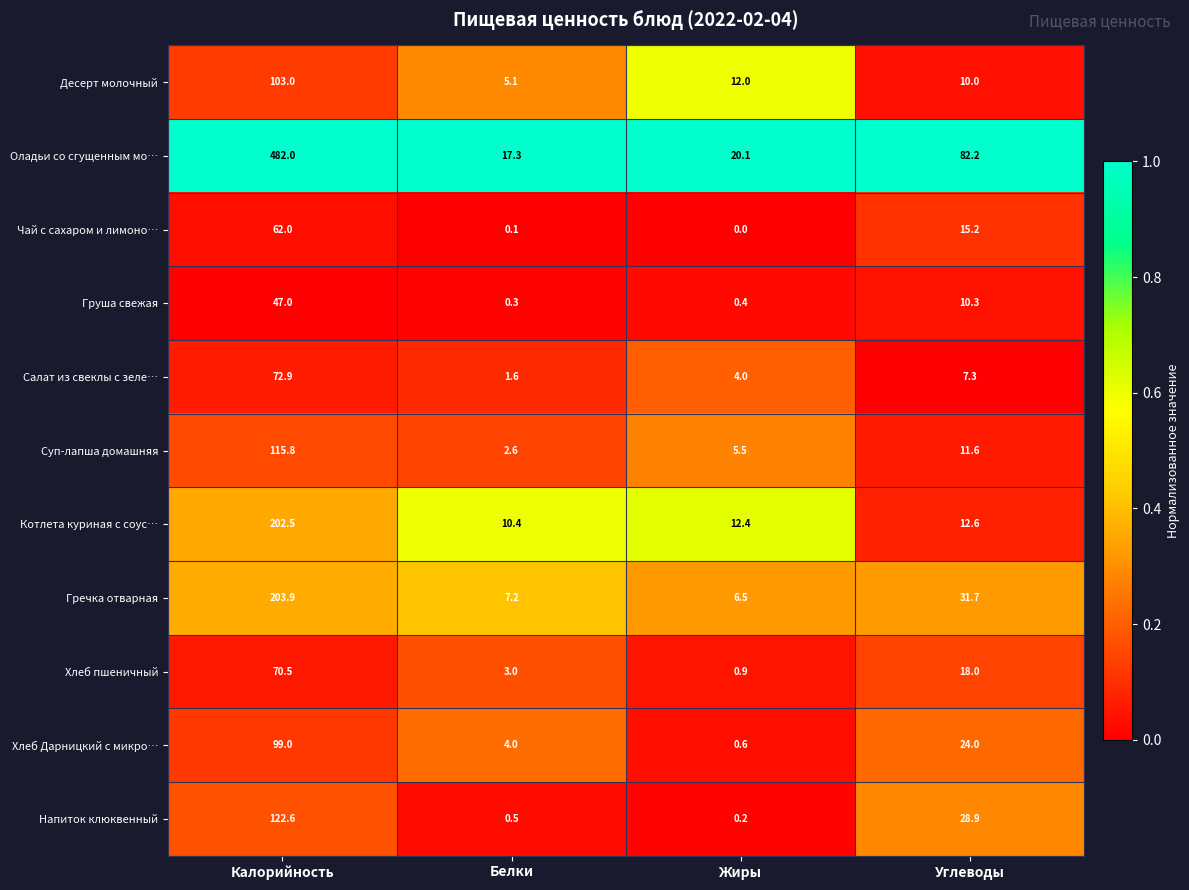

List the series in order of their peak value, lowest first.

Груша свежая, Чай с сахаром и лимоно…, Хлеб пшеничный, Салат из свеклы с зеле…, Хлеб Дарницкий с микро…, Десерт молочный, Суп-лапша домашняя, Напиток клюквенный, Котлета куриная с соус…, Гречка отварная, Оладьи со сгущенным мо…